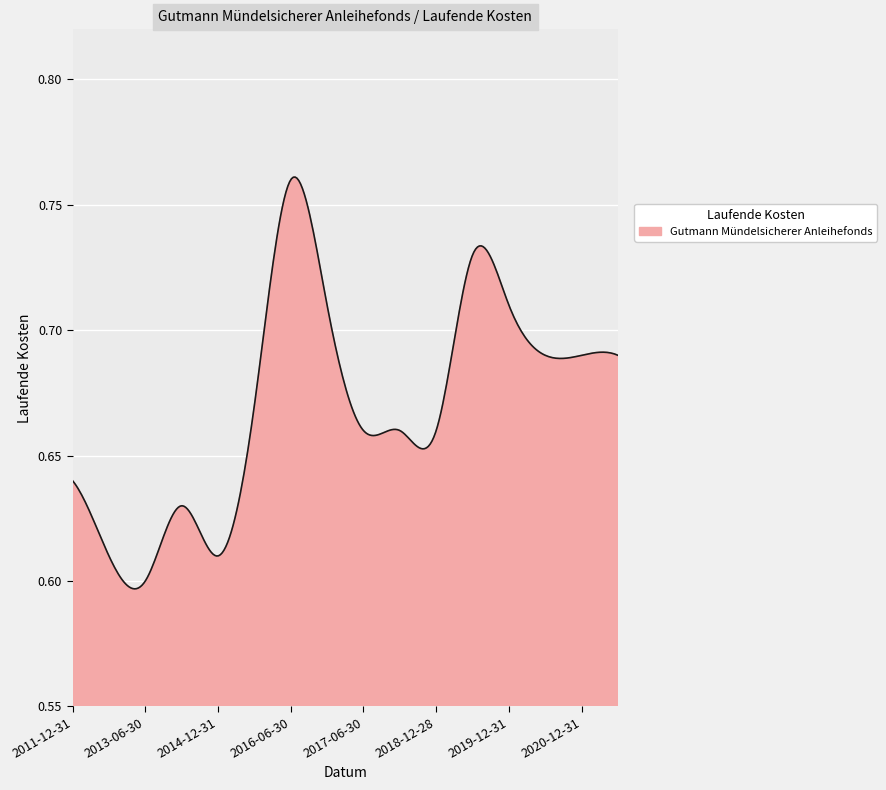

True or false: there are more than 2 points higher than both neighbors.

True